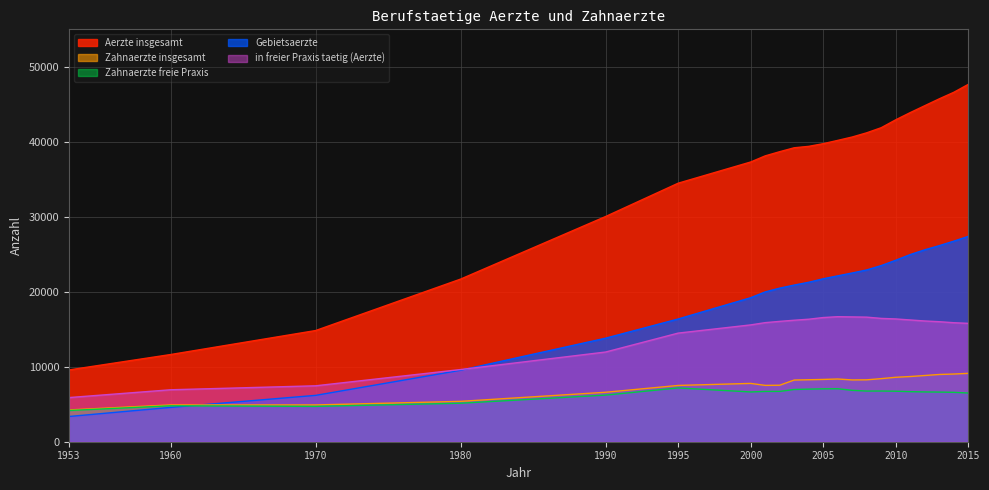

List the series in order of their peak value, highest first.

Aerzte insgesamt, Gebietsaerzte, in freier Praxis taetig (Aerzte), Zahnaerzte insgesamt, Zahnaerzte freie Praxis